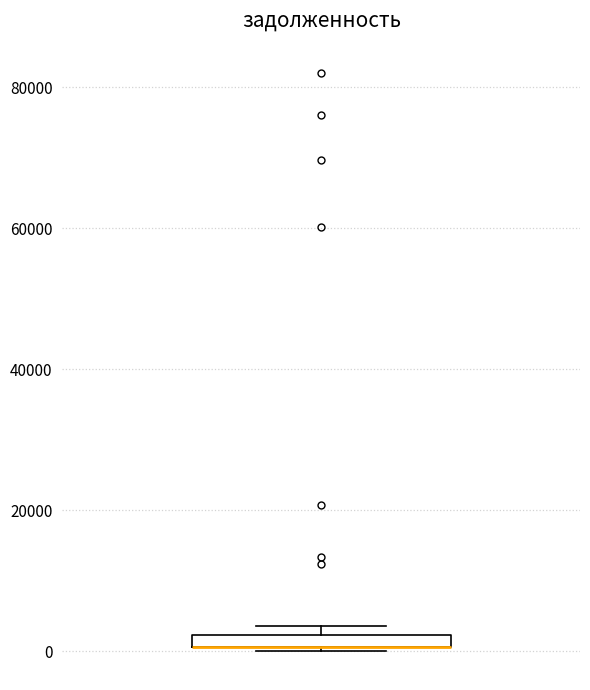

Where is the lower edge of the box on the y-axis? The values are not printed on the chart, so give them approximately, as read against the axis.

0